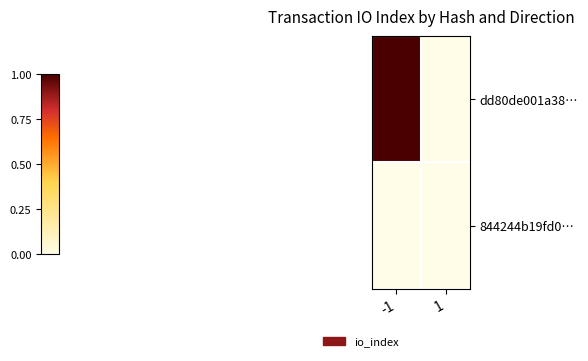

Reading left to right, what are all the values shown in this chart?

dd80de001a38…: -1=1	1=0
844244b19fd0…: -1=0	1=0